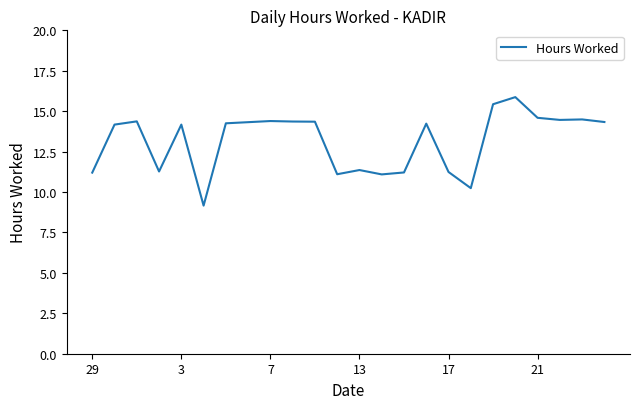

What is the maximum value shown in the chart?

15.9